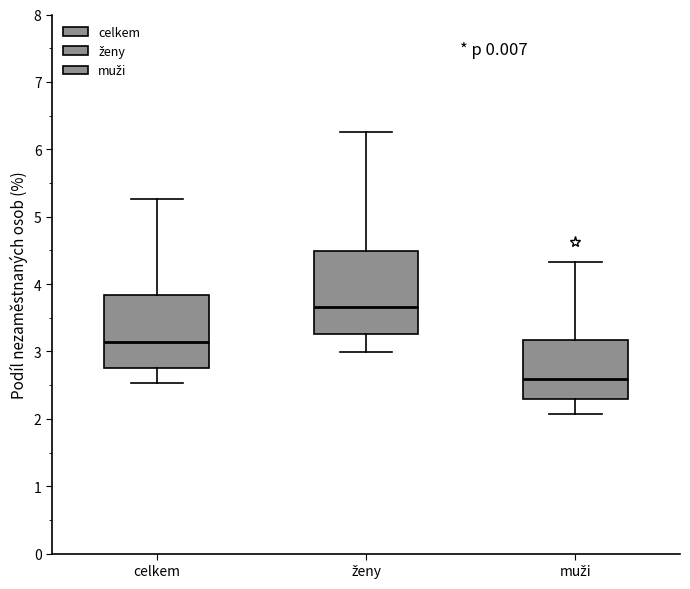

Reading left to right, read every box against the y-axis: the position of its median line, the range the box covers, and the ends of its whiskers. The values are not printed on the chart, so give them approximately, as read against the axis.

celkem: median 3.1, box 2.8 to 3.8, whiskers 2.5 to 5.3
ženy: median 3.7, box 3.3 to 4.5, whiskers 3.0 to 6.3
muži: median 2.6, box 2.3 to 3.2, whiskers 2.1 to 4.3